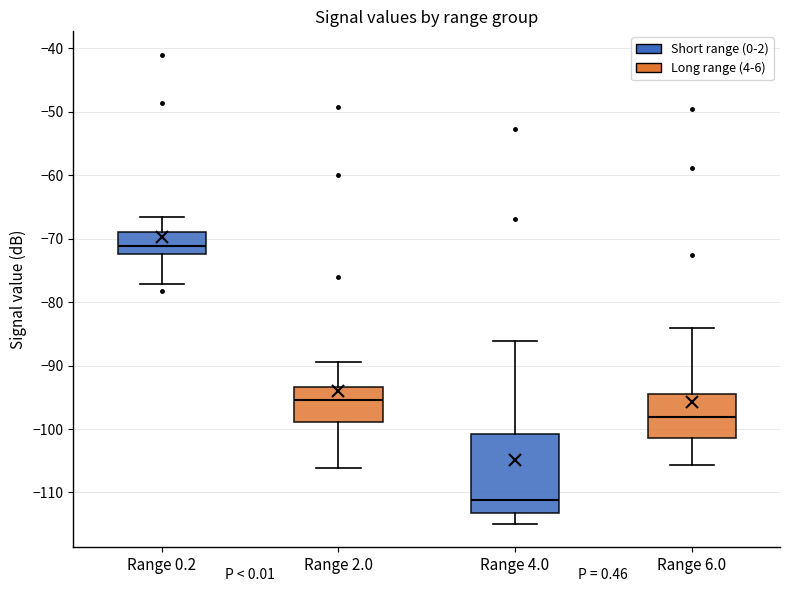

Reading left to right, read every box against the y-axis: the position of its median line, the range the box covers, and the ends of its whiskers. The values are not printed on the chart, so give them approximately, as read against the axis.

Range 0.2: median -71, box -72 to -69, whiskers -77 to -67
Range 2.0: median -95, box -99 to -93, whiskers -106 to -89
Range 4.0: median -111, box -113 to -101, whiskers -115 to -86
Range 6.0: median -98, box -101 to -94, whiskers -106 to -84